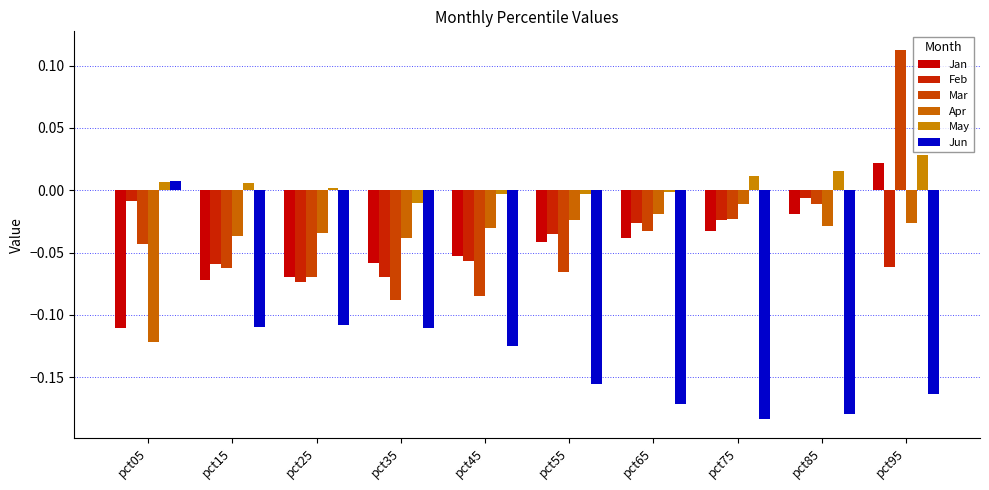

Rank the categories by Jan value from highest to lowest.

pct95, pct85, pct75, pct65, pct55, pct45, pct35, pct25, pct15, pct05